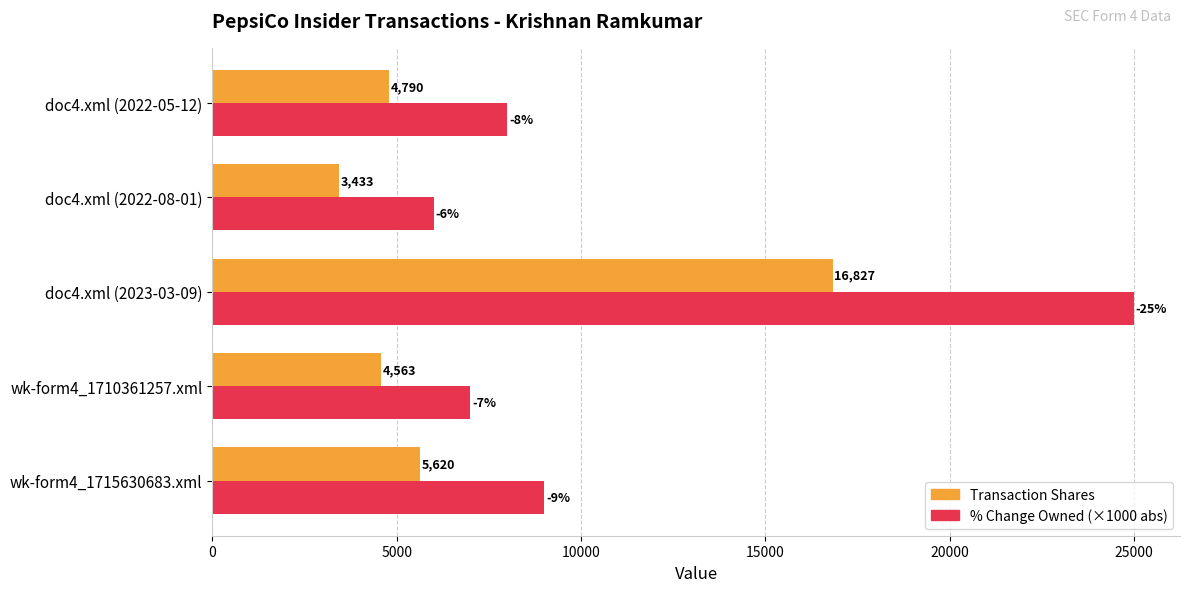

What is the smallest value displayed?

3433